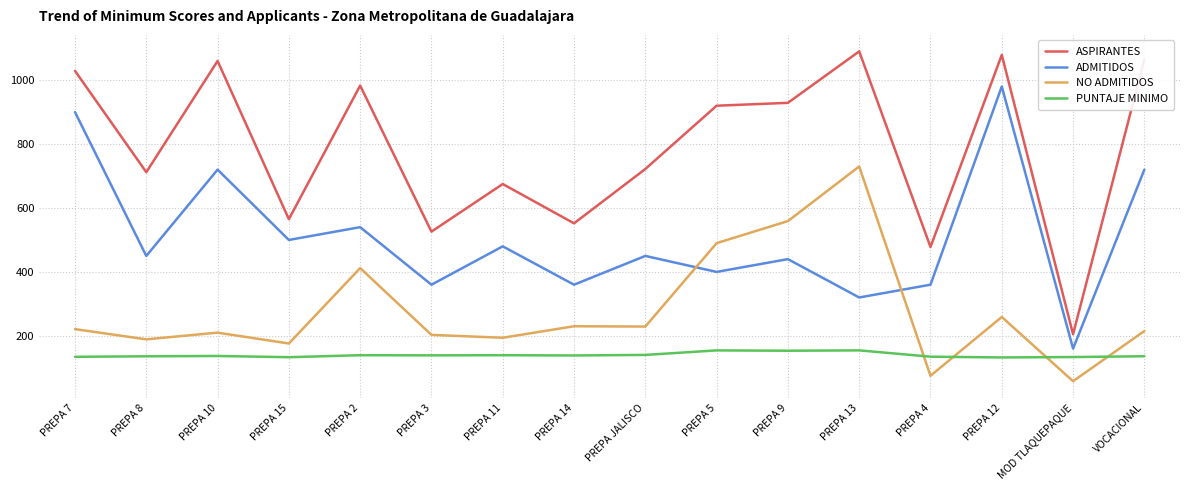

True or false: ADMITIDOS and PUNTAJE MINIMO cross at least once.

False